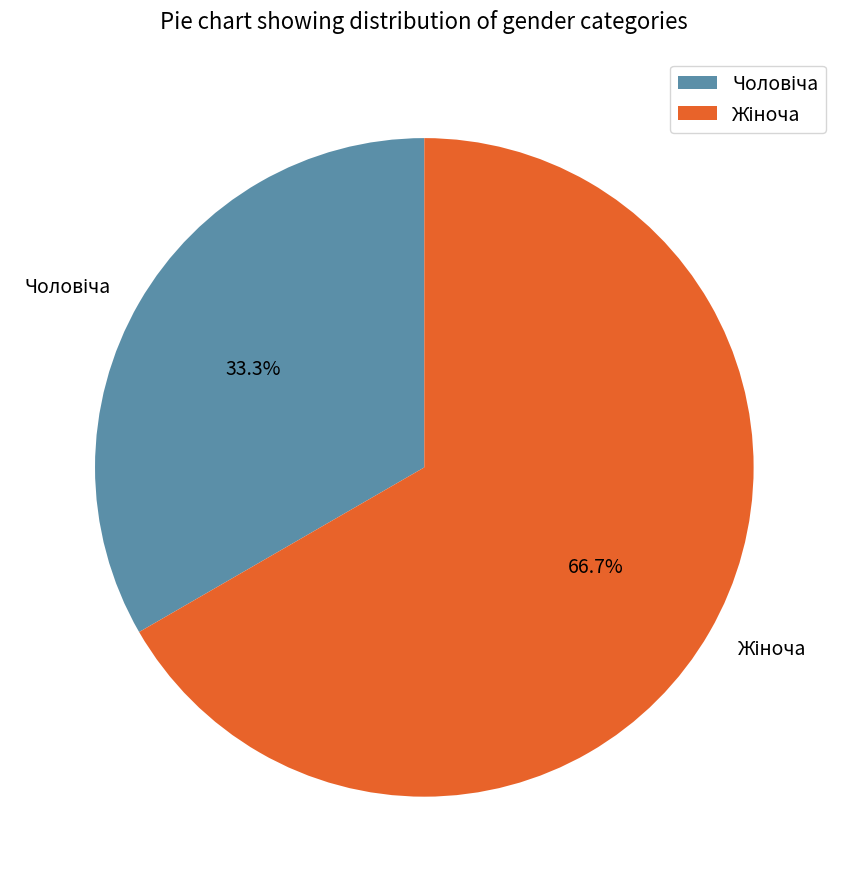

Is there a majority slice in this chart?

Yes